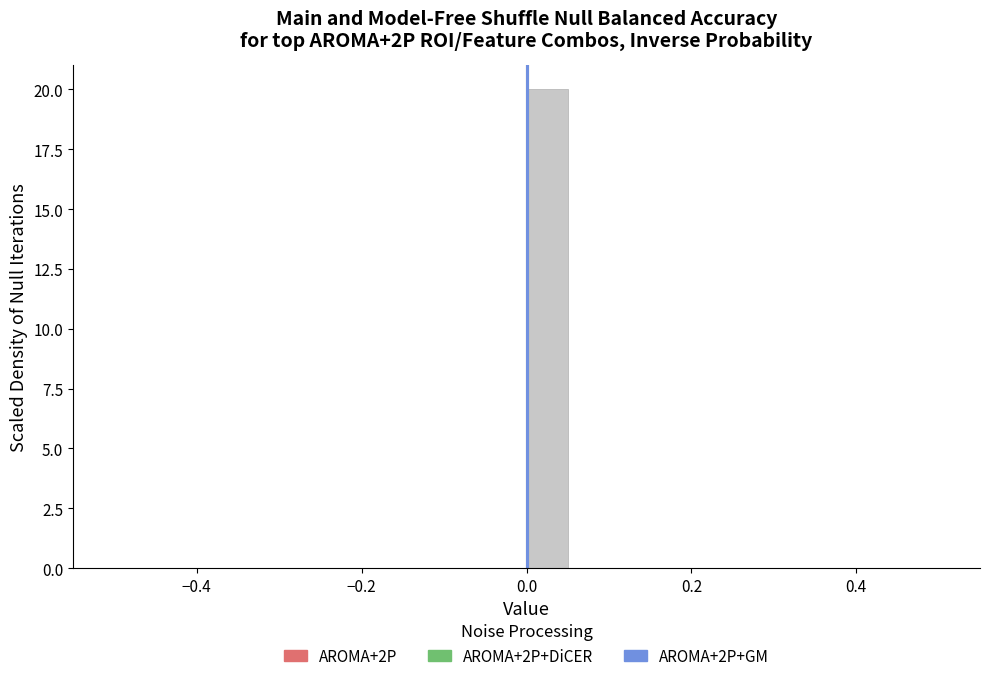

Around what value on the x-axis is the tallest bar? Give the approximate position of its centre, as read against the axis.

0.02